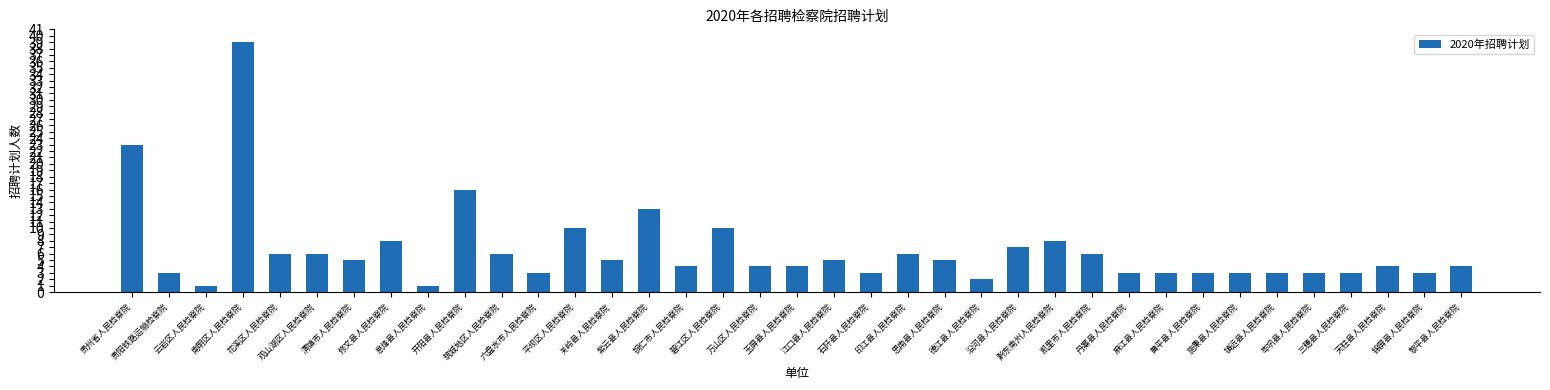

What is the smallest value displayed?

1